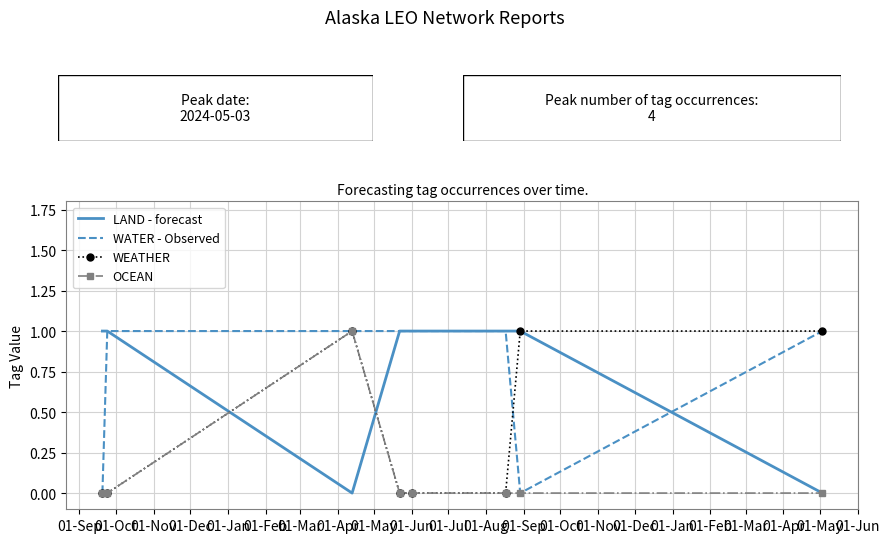

Which series has the largest total across all categories?

LAND - forecast